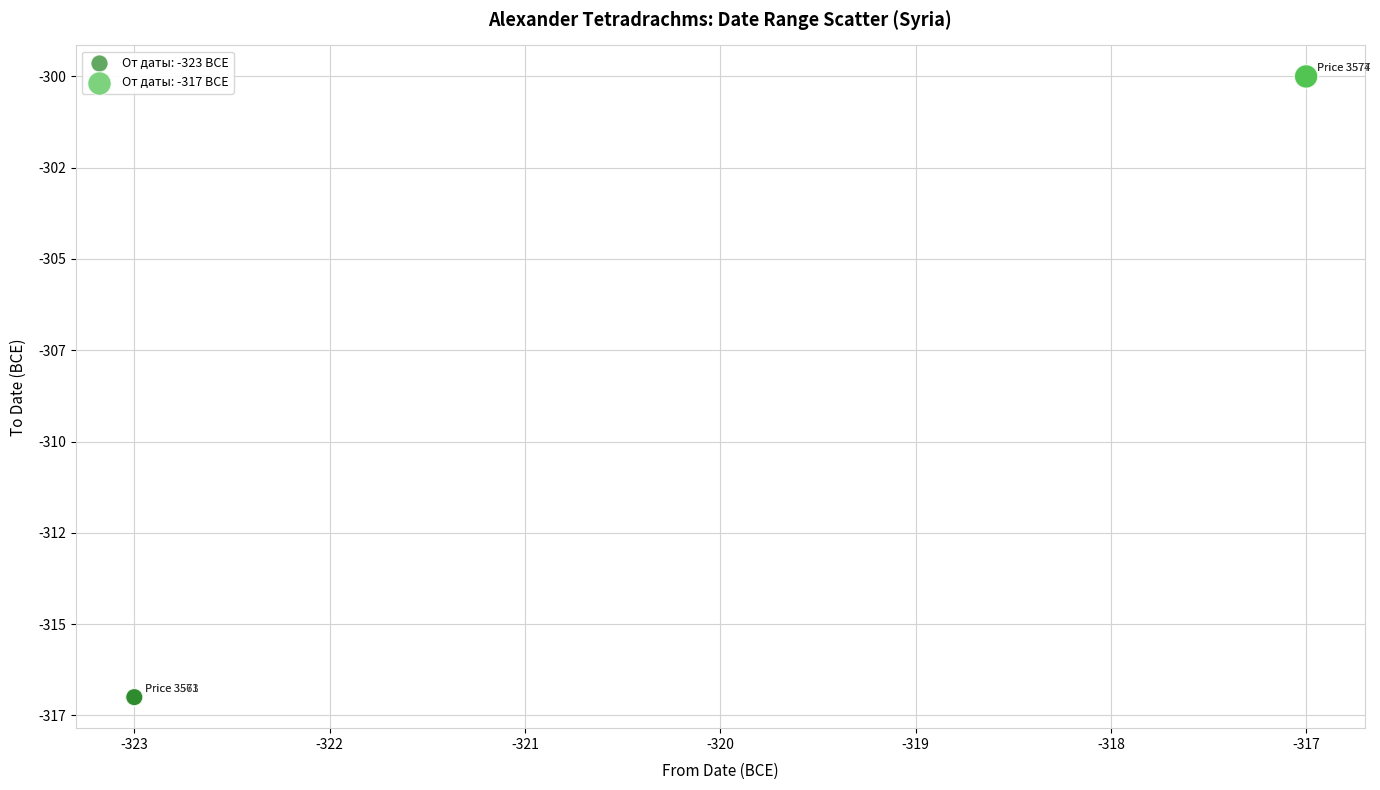

What are all the series names shown in the legend?

От даты: -323 BCE, От даты: -317 BCE